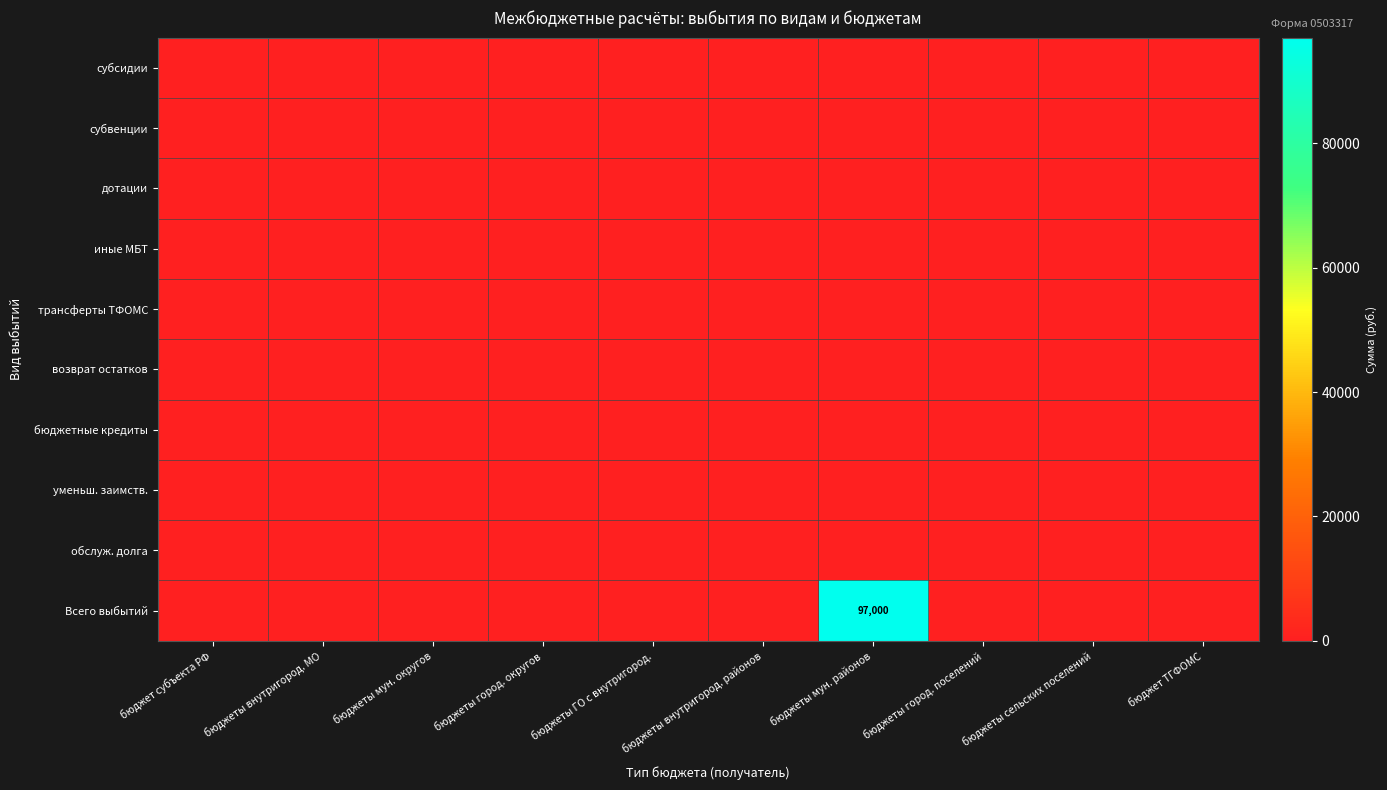

What is the maximum value shown in the chart?

97000